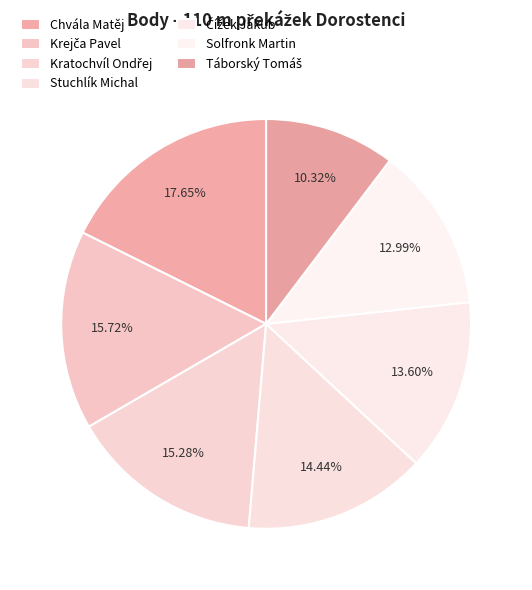

Does Táborský Tomáš account for over 50% of the chart?

No